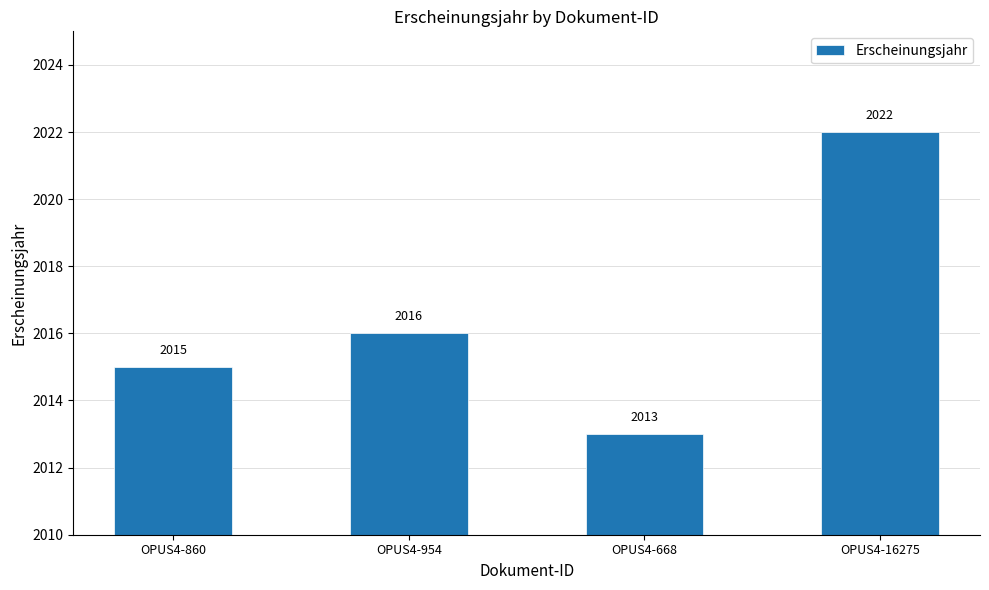

Rank the categories by value from lowest to highest.

OPUS4-668, OPUS4-860, OPUS4-954, OPUS4-16275